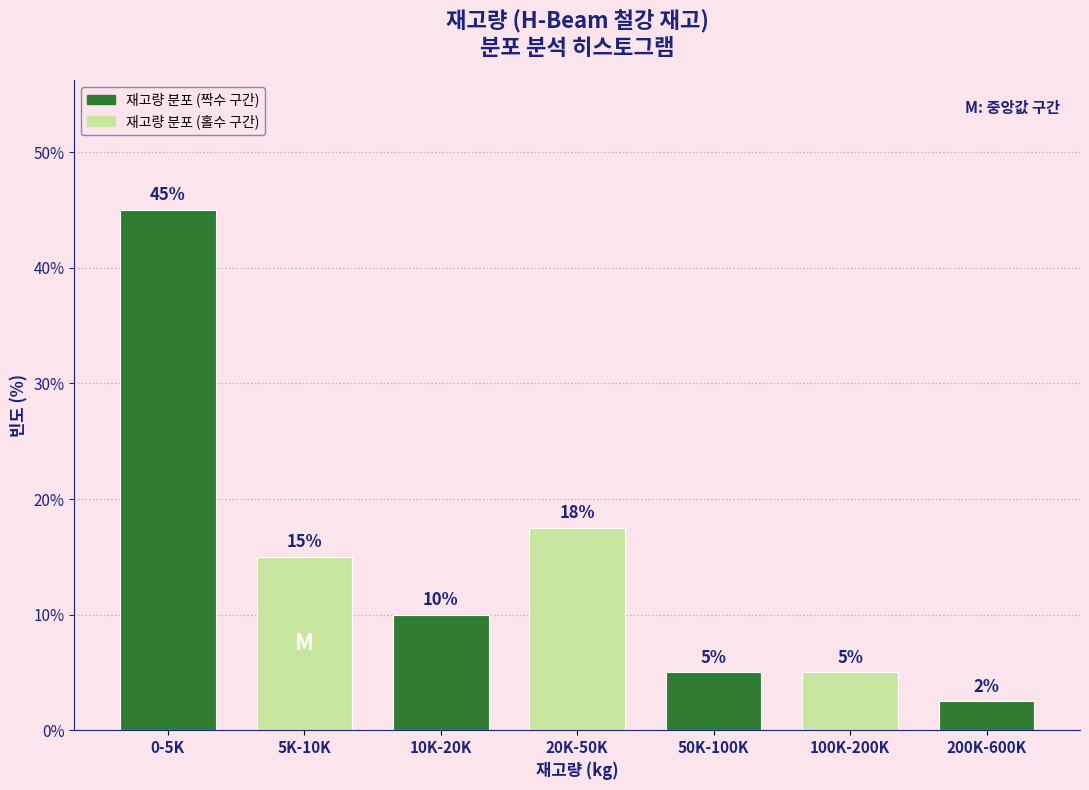

Which label corresponds to the largest value in the chart?

0-5K